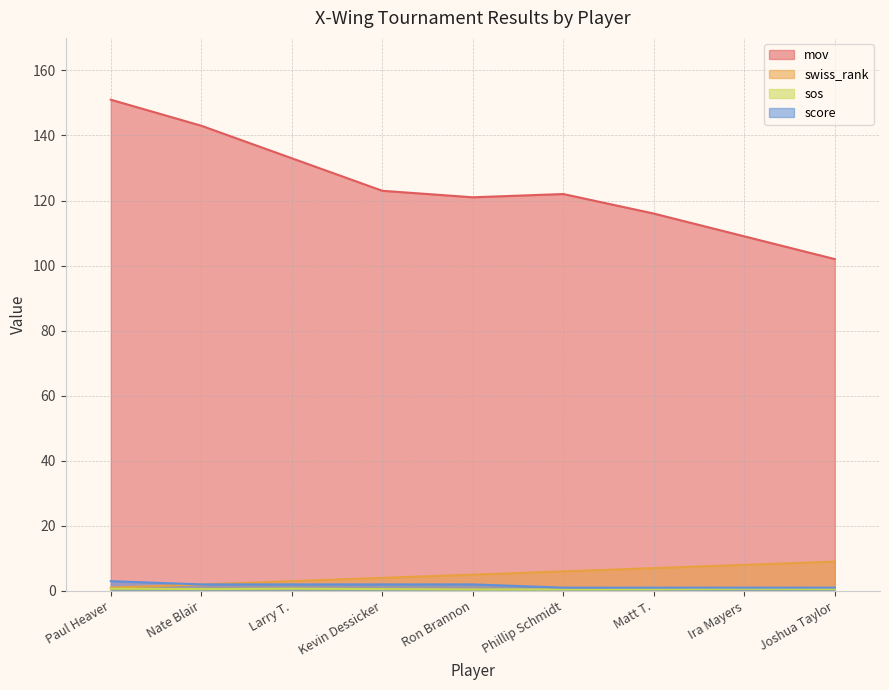

At how many categories does at least one series exceed 103?

8